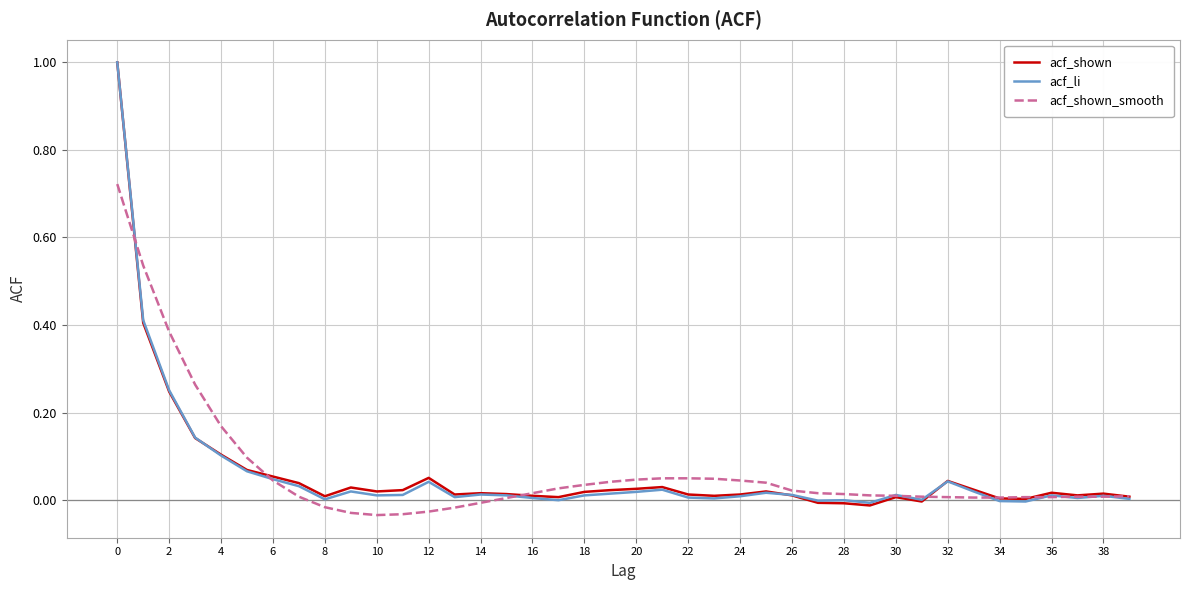

What is the maximum value for acf_shown?

1.0